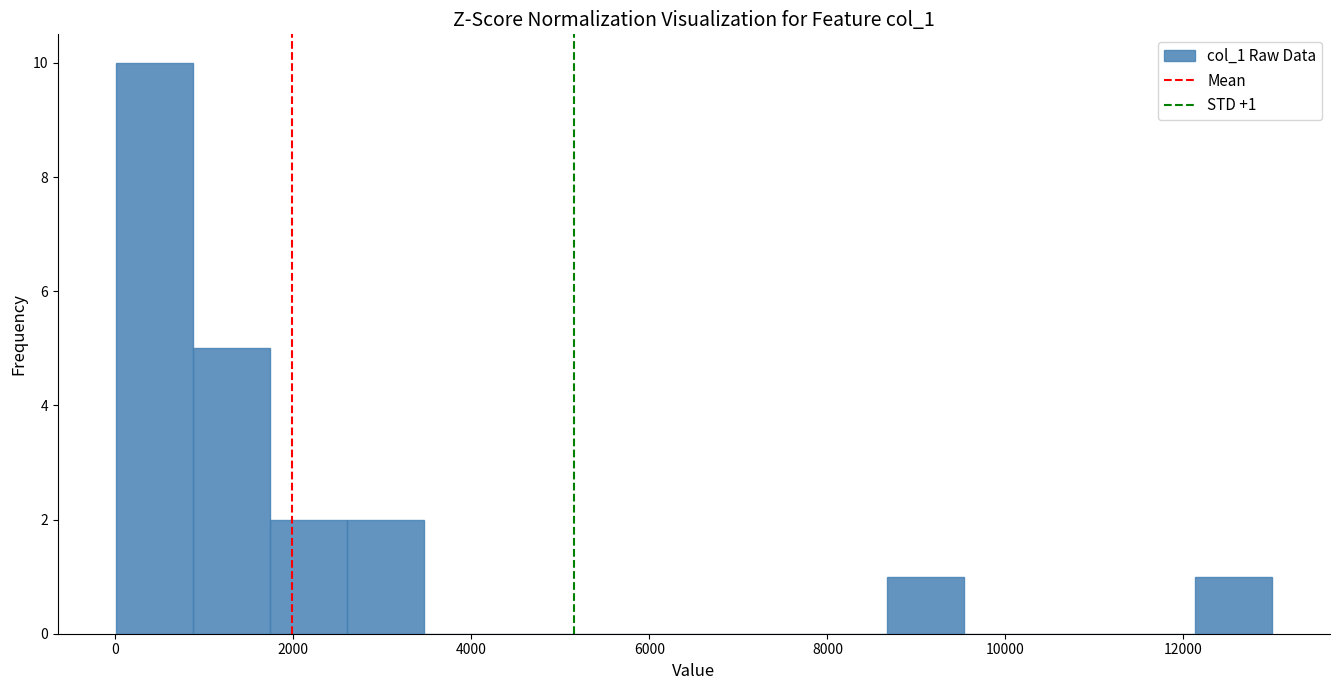

Which range on the x-axis has the tallest bar?

0 to 800